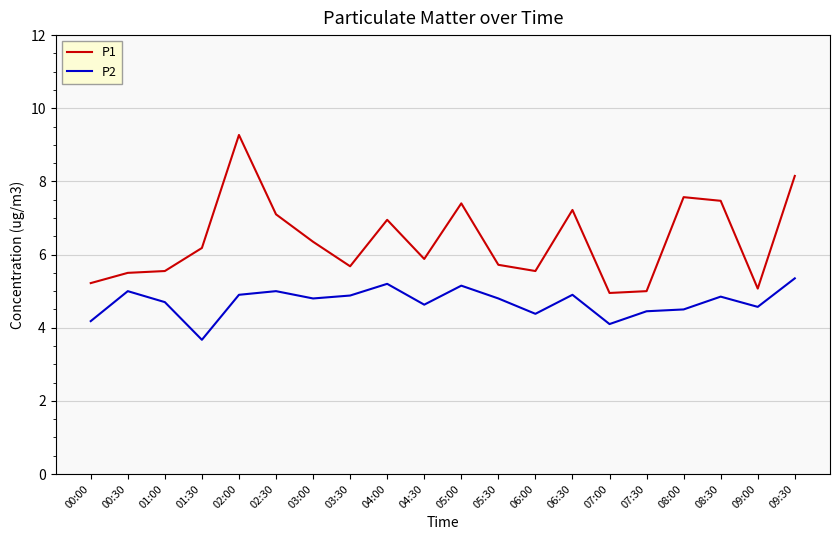

Is it true that P2 equals 7.8 at 02:00?

False